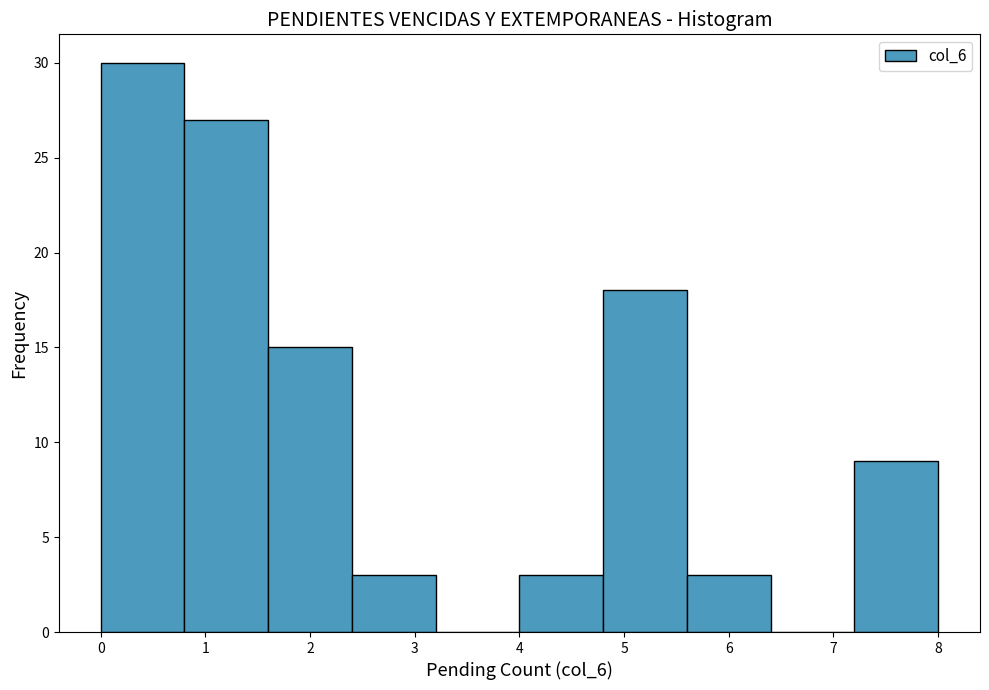

Reading left to right, list every bar in this chart as the range it spans on the x-axis followed by its height. The values are not printed on the chart, so give them approximately, as read against the axis.

0.0 to 0.8: 30
0.8 to 1.6: 27
1.6 to 2.4: 15
2.4 to 3.2: 3
3.2 to 4.0: 0
4.0 to 4.8: 3
4.8 to 5.6: 18
5.6 to 6.4: 3
6.4 to 7.2: 0
7.2 to 8.0: 9